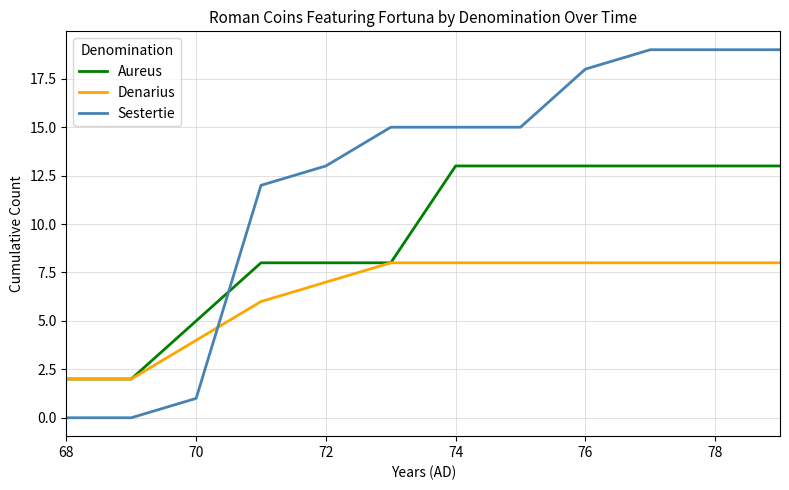

Which series has the widest spread of values?

Sestertie